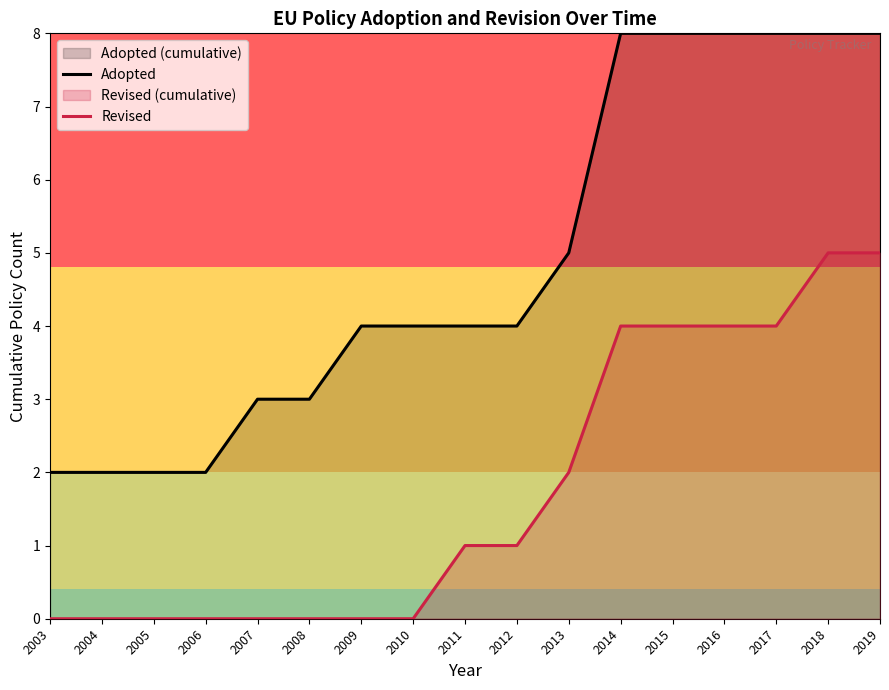

Which series has the widest spread of values?

Adopted